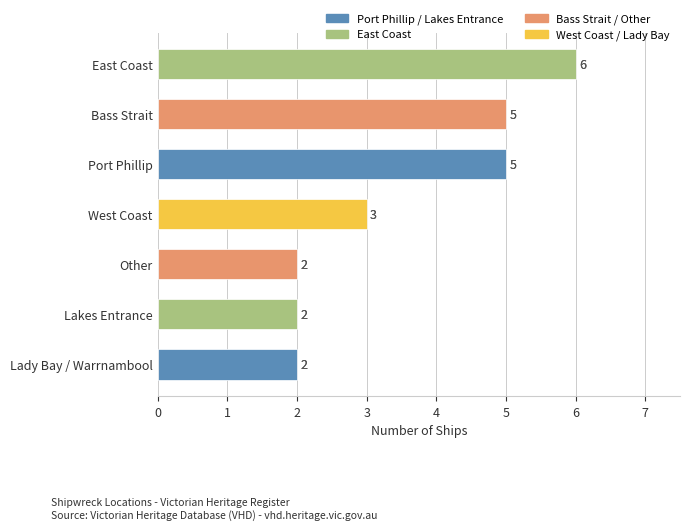

What is the sum of the values at East Coast and Lady Bay / Warrnambool?

8